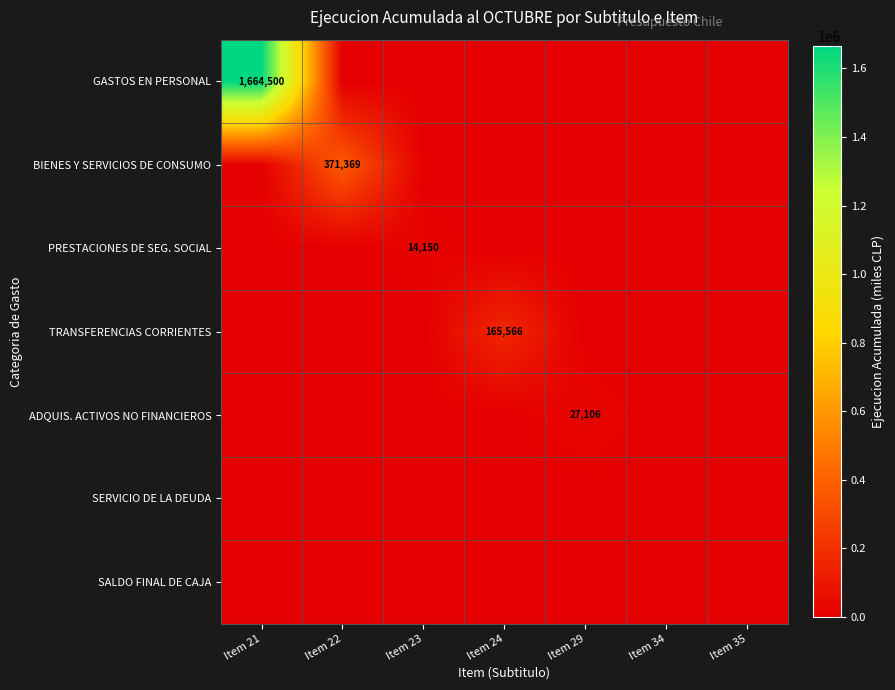

Is it true that PRESTACIONES DE SEG. SOCIAL equals 24424 at Item 23?

False